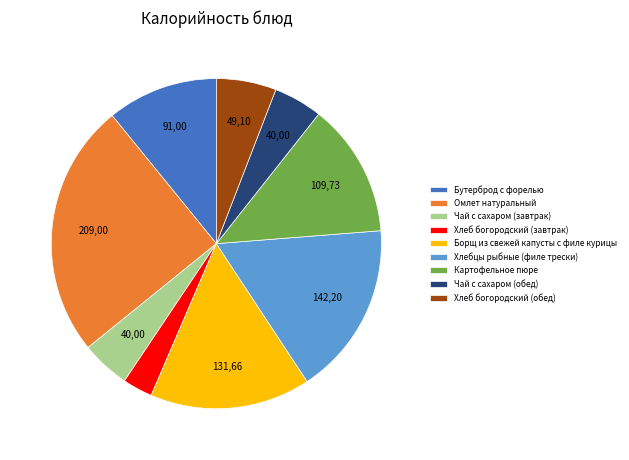

Count the number of slices in the pie.

9